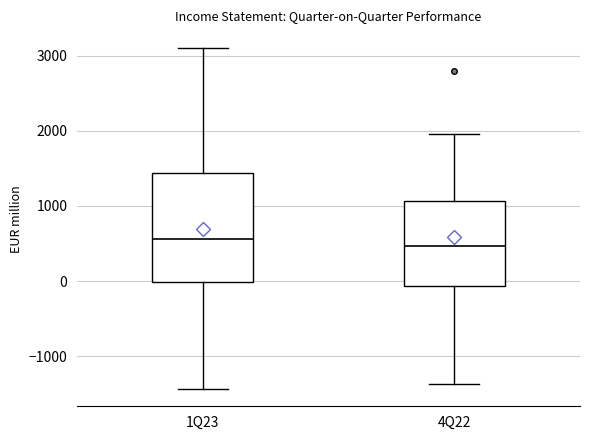

Reading left to right, read every box against the y-axis: the position of its median line, the range the box covers, and the ends of its whiskers. The values are not printed on the chart, so give them approximately, as read against the axis.

1Q23: median 600, box 0 to 1400, whiskers -1400 to 3100
4Q22: median 500, box -100 to 1100, whiskers -1400 to 2000